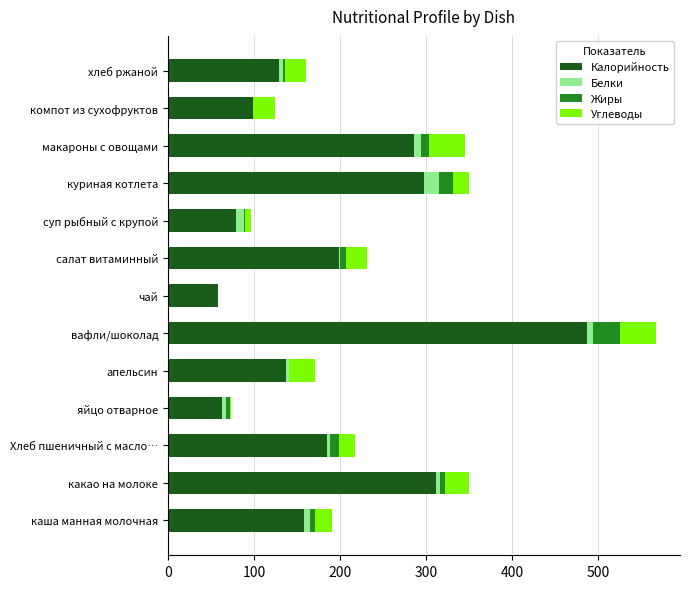

At which category is the sum across all series the highest?

вафли/шоколад